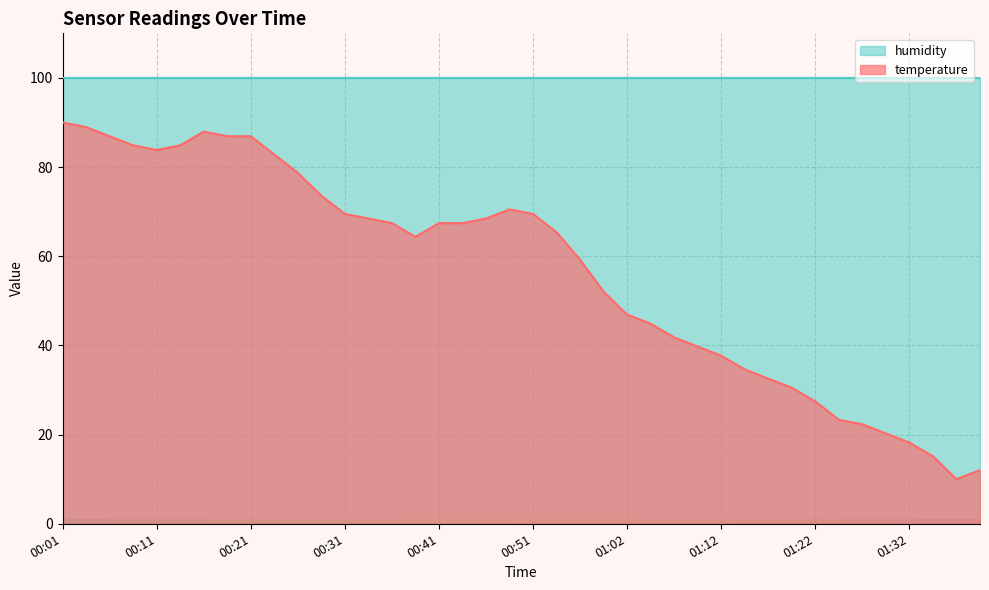

How many distinct data groups are displayed?

2